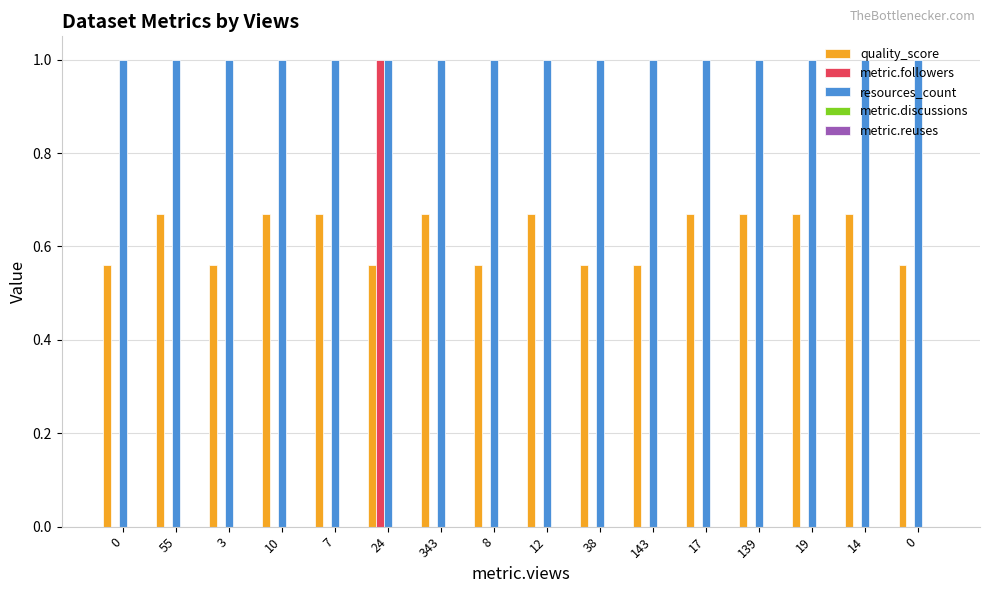

How many distinct data groups are displayed?

3